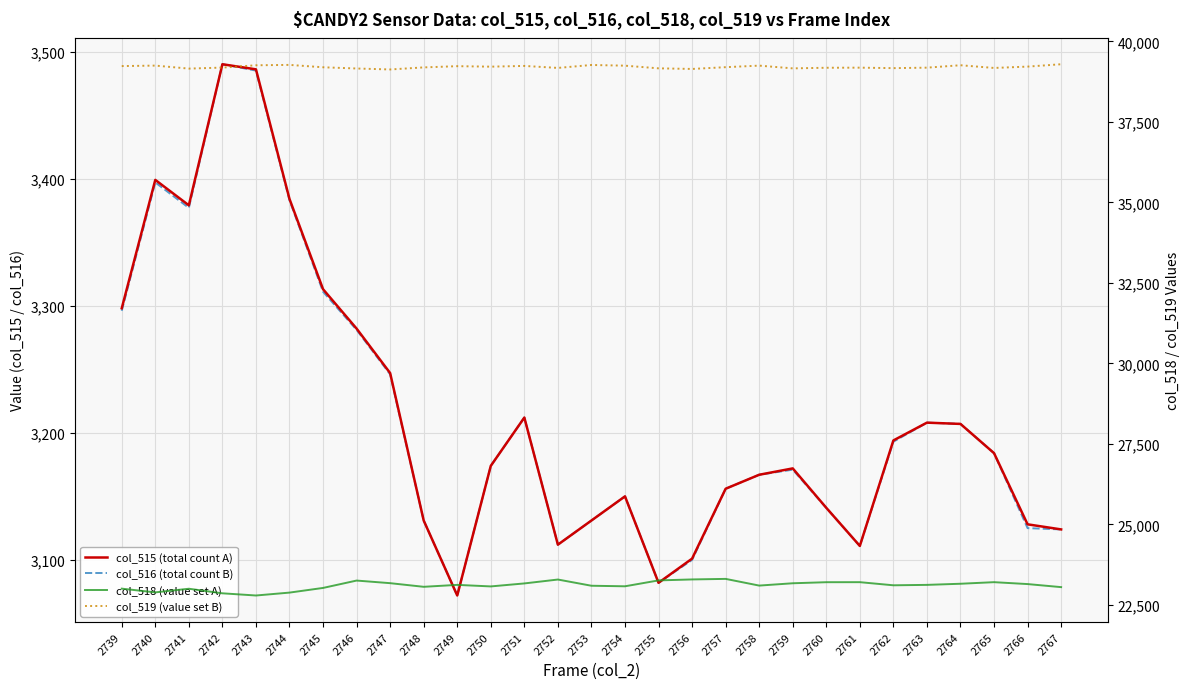

At which label does col_515 (total count A) first exceed 3174?

2739